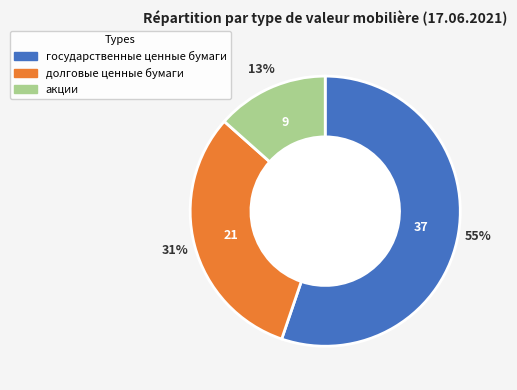

Rank the categories by value from lowest to highest.

акции, долговые ценные бумаги, государственные ценные бумаги